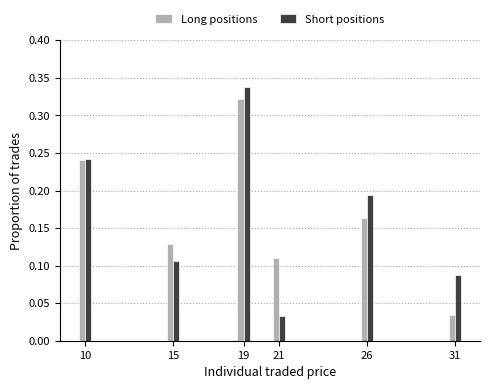

List the labels in order of Short positions value, smallest first.

21, 31, 15, 26, 10, 19